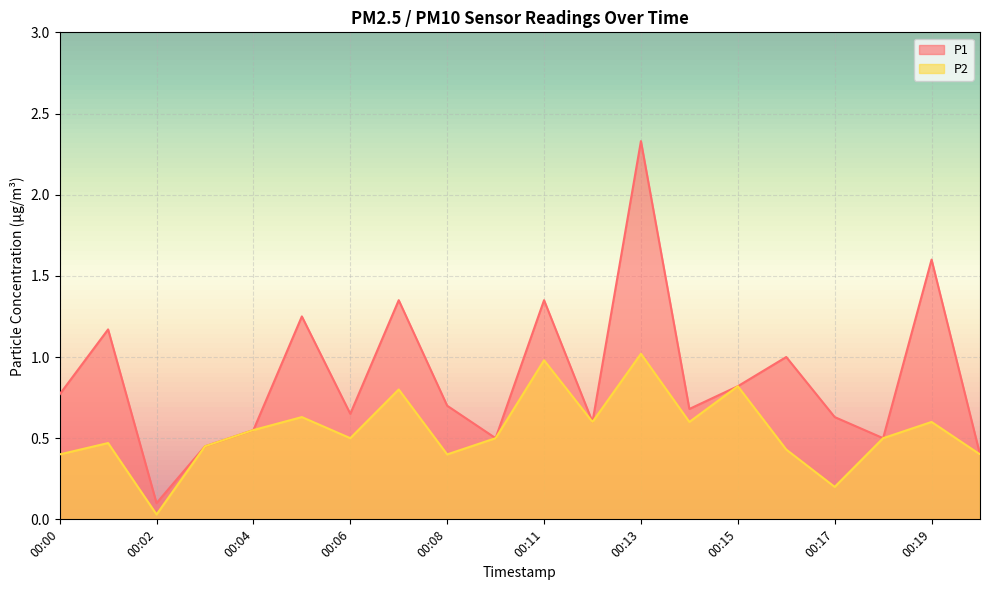

What is the average value of the P2 series?

0.5